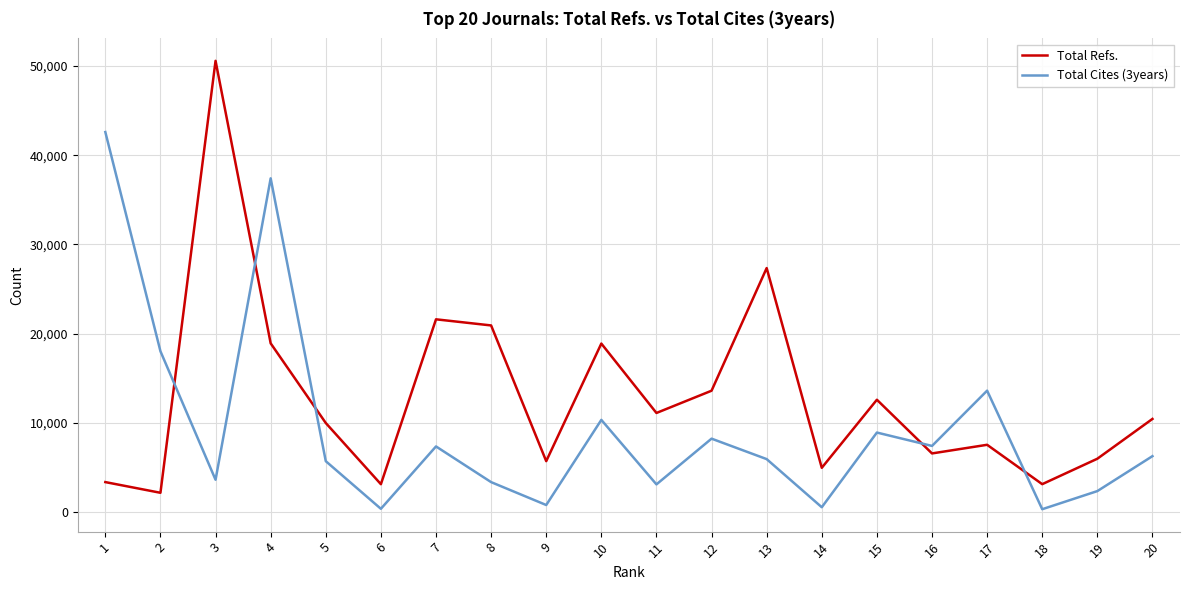

Where does the Total Cites (3years) series first go above 6270?

1